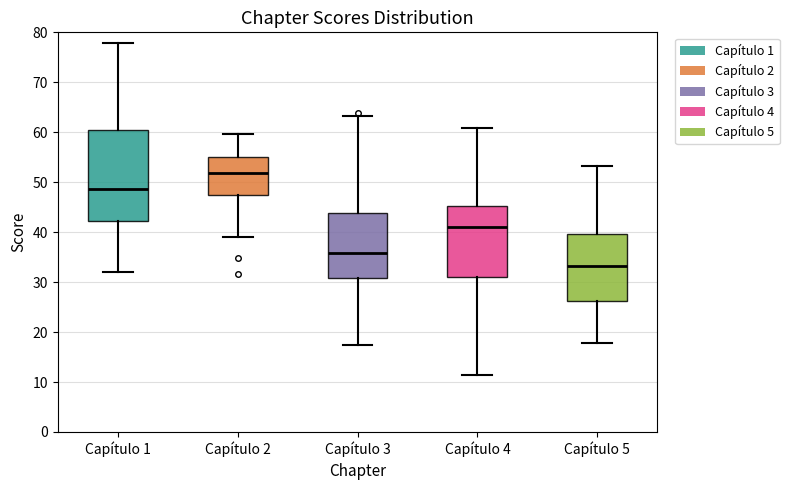

Reading left to right, transcribe this box plot: for each box, give where its median line is, the range the box spans, and where its two whiskers end, as read against the y-axis. The values are not printed on the chart, so give them approximately, as read against the axis.

Capítulo 1: median 49, box 42 to 60, whiskers 32 to 78
Capítulo 2: median 52, box 48 to 55, whiskers 39 to 60
Capítulo 3: median 36, box 31 to 44, whiskers 17 to 63
Capítulo 4: median 41, box 31 to 45, whiskers 11 to 61
Capítulo 5: median 33, box 26 to 40, whiskers 18 to 53